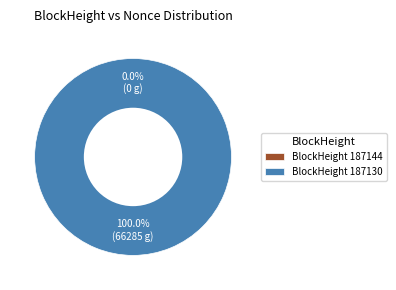

Which slice represents more than half of the pie?

187130